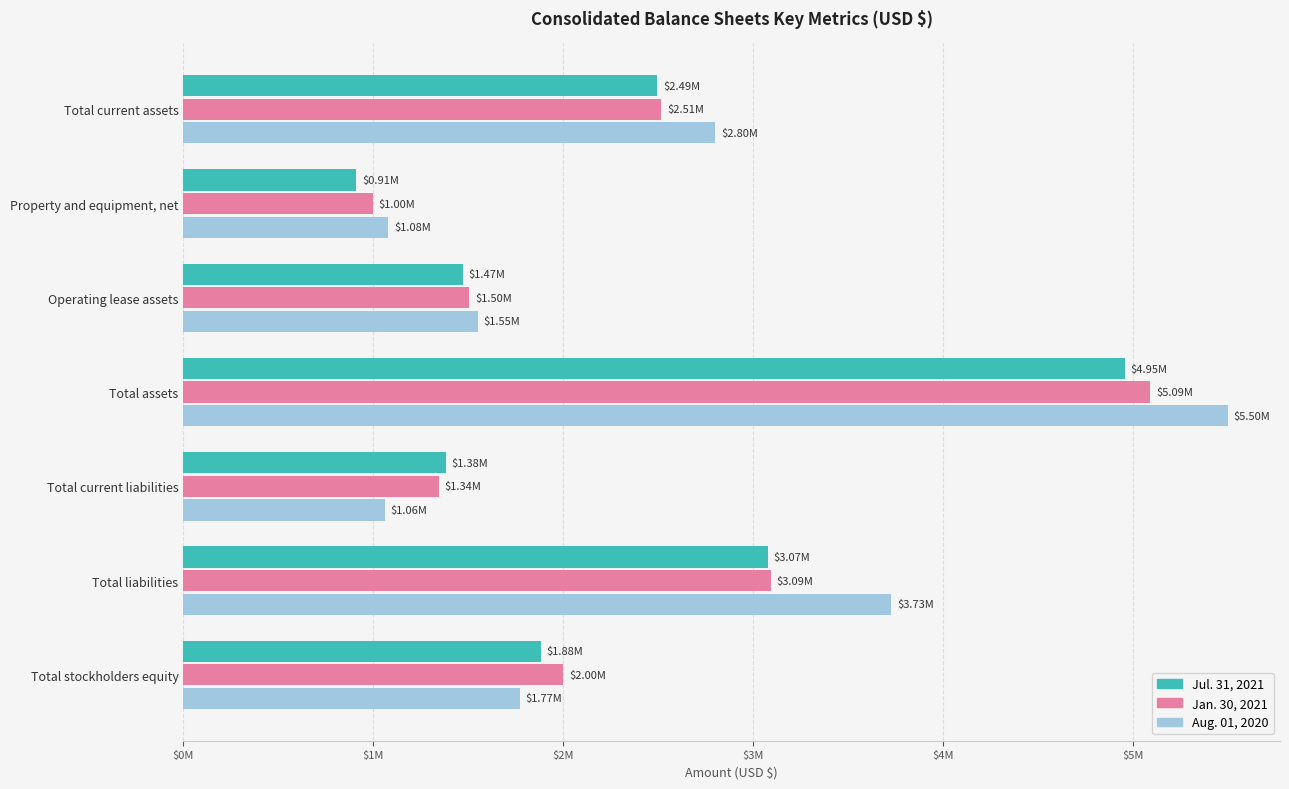

What are all the series names shown in the legend?

Jul. 31, 2021, Jan. 30, 2021, Aug. 01, 2020